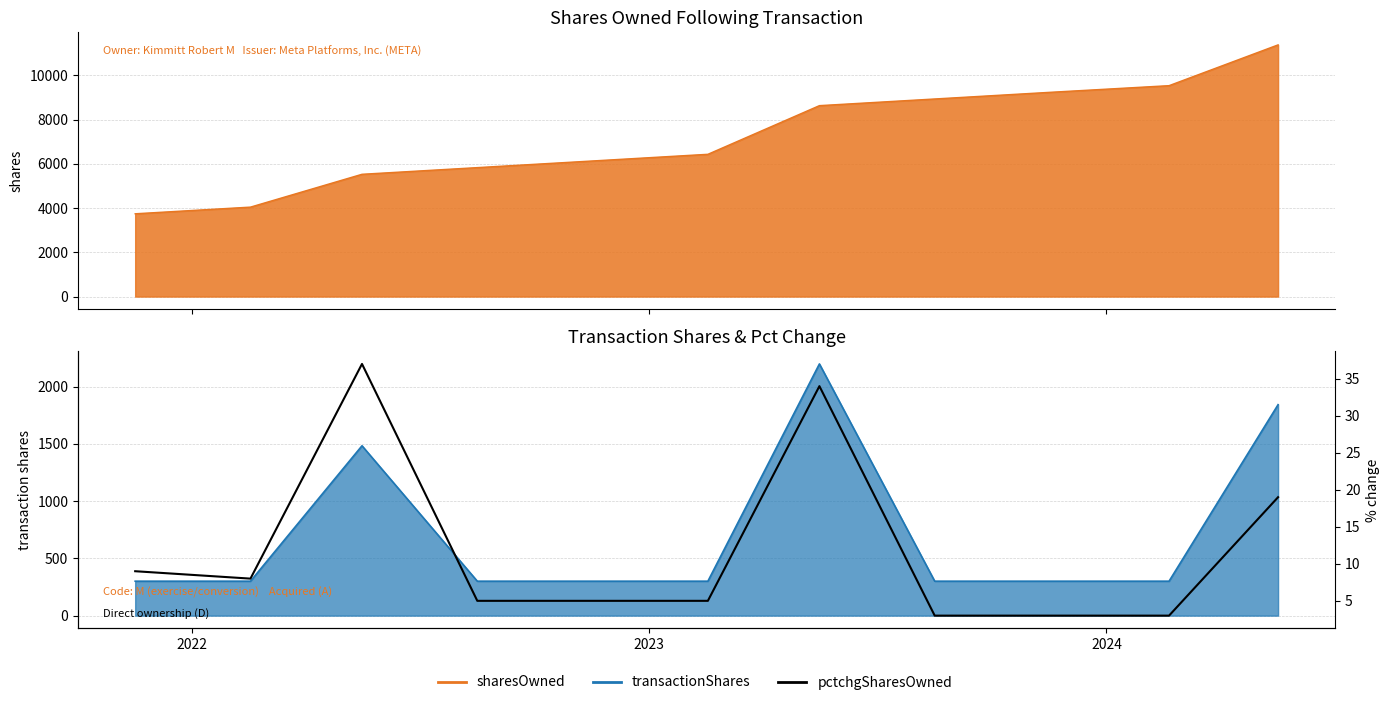

True or false: the data shows 8 at 2022.

True